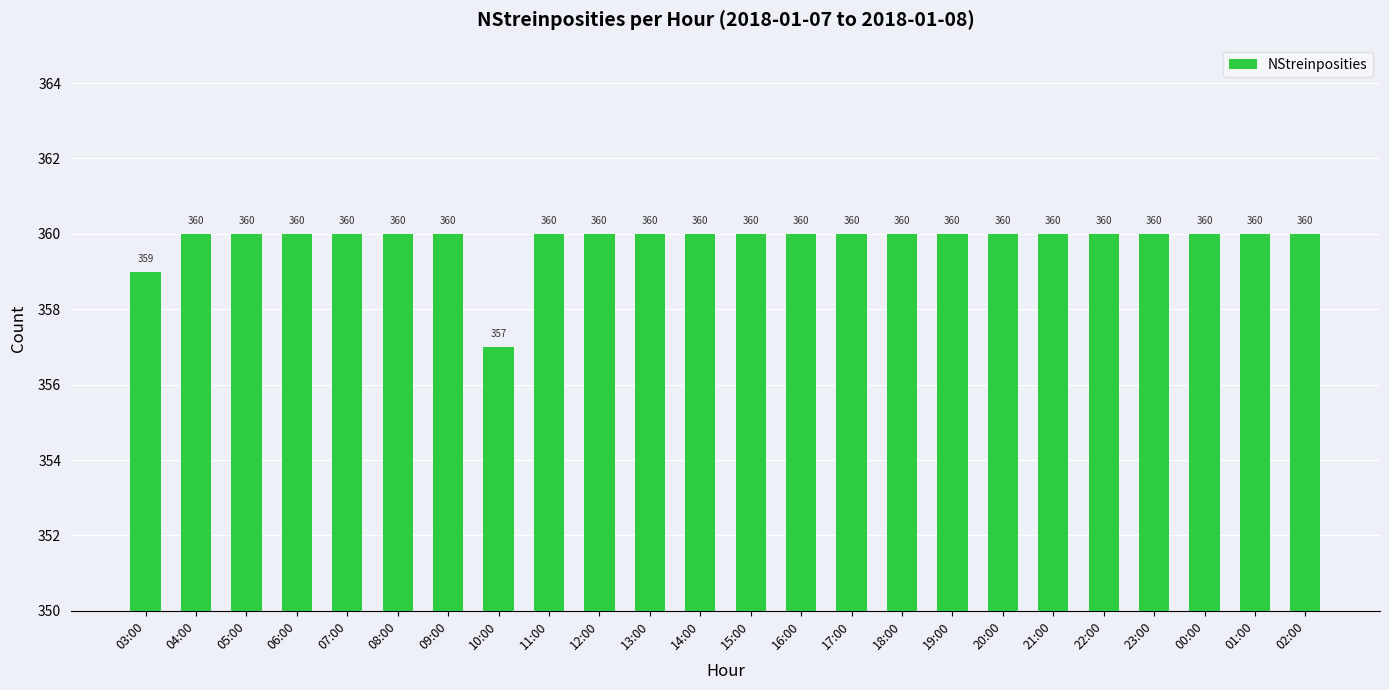

What is the difference between the maximum and second lowest values?

1